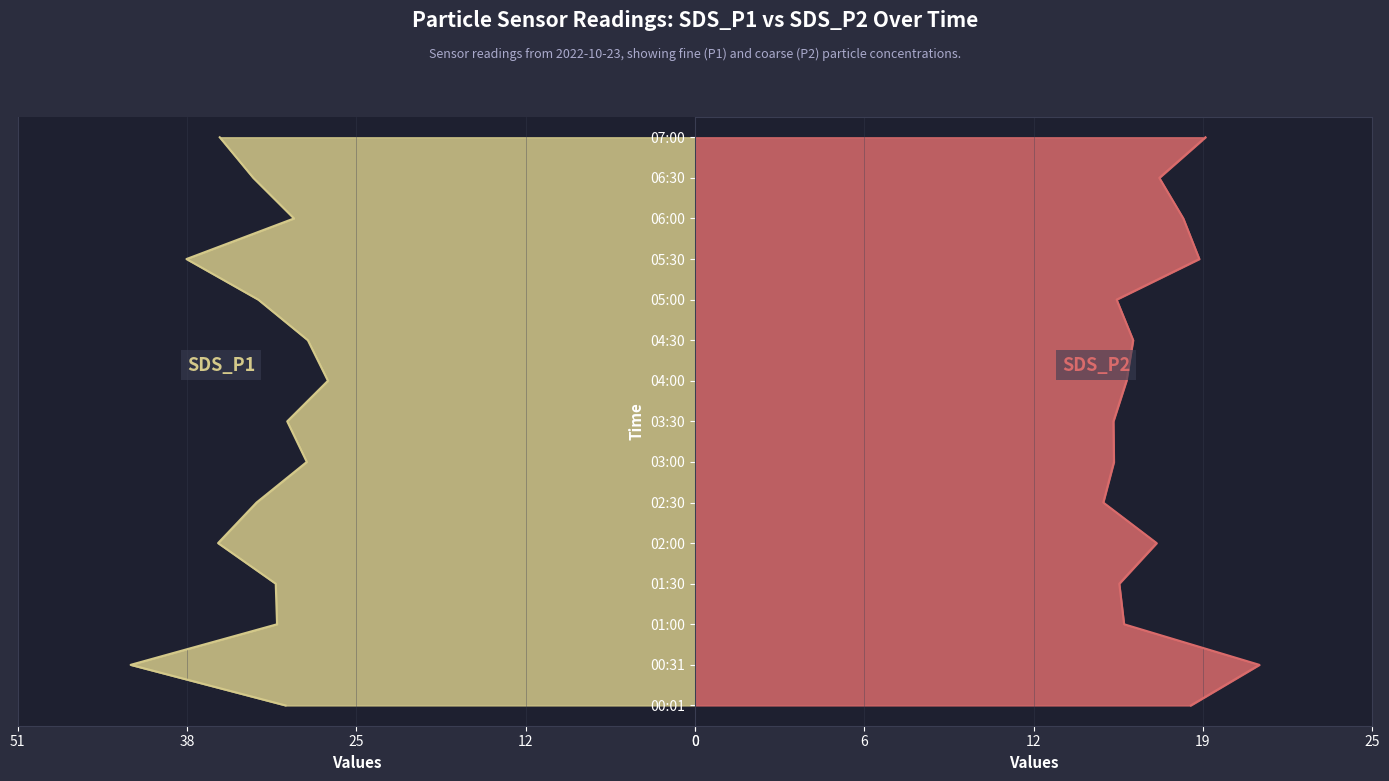

Which has a higher value, 00:31 or 03:00?

00:31